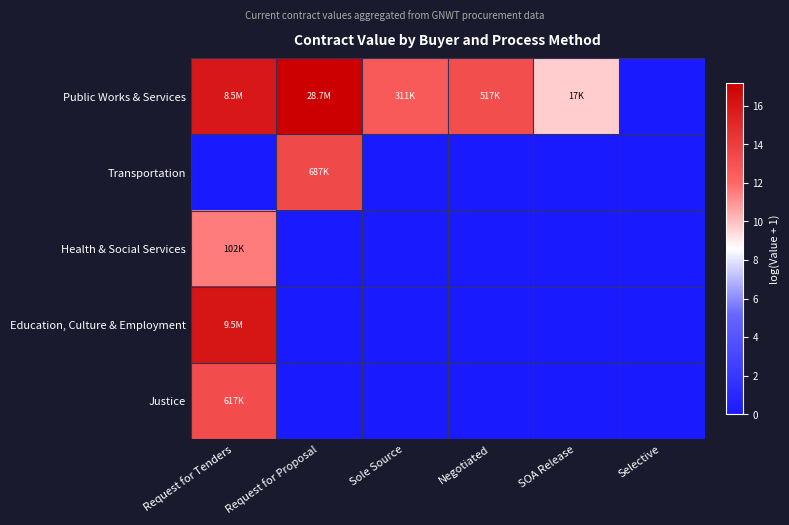

What is the total value across all series at Request for Tenders?

56.9